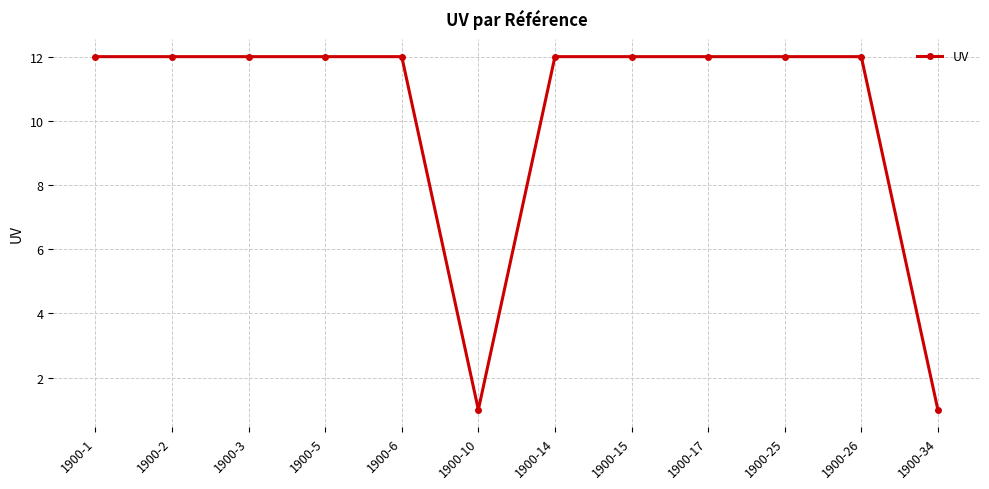

What is the smallest value displayed?

1